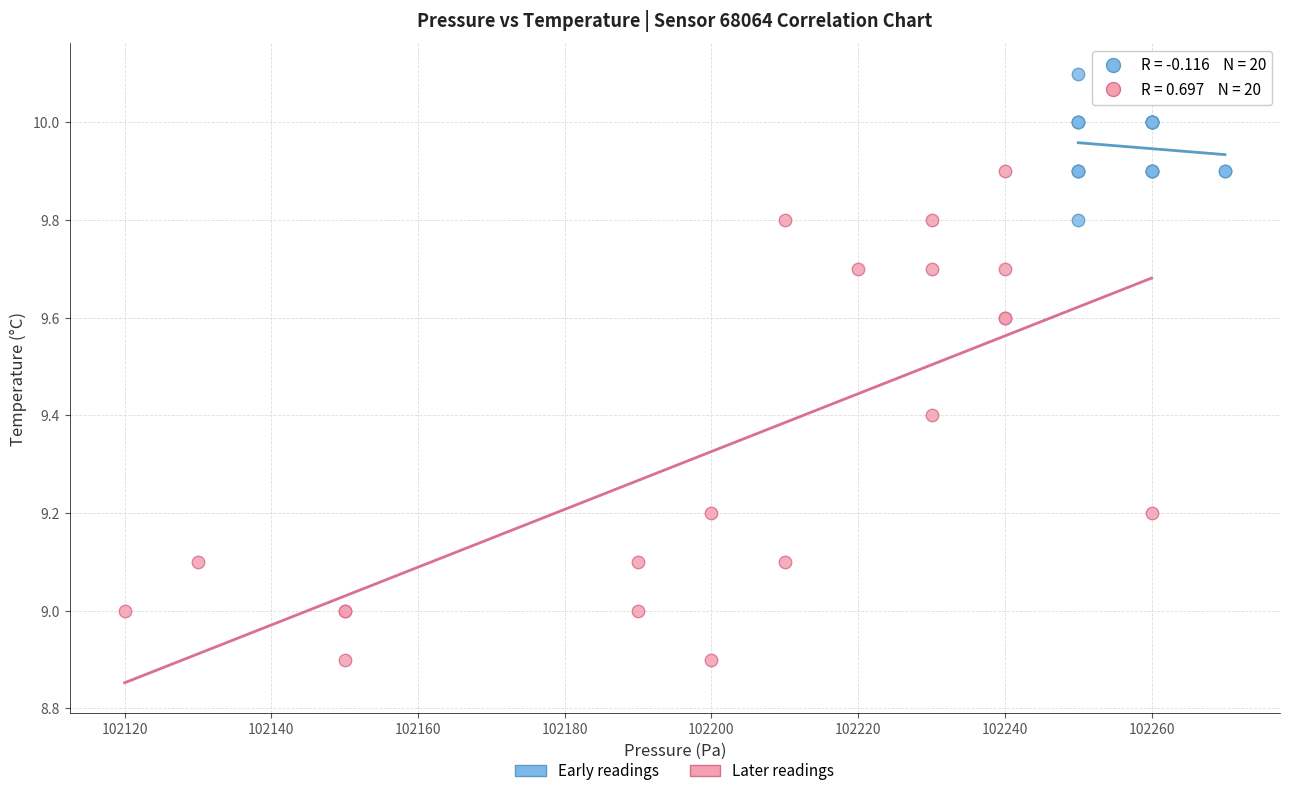

Which series reaches the minimum Y coordinate?

Later readings